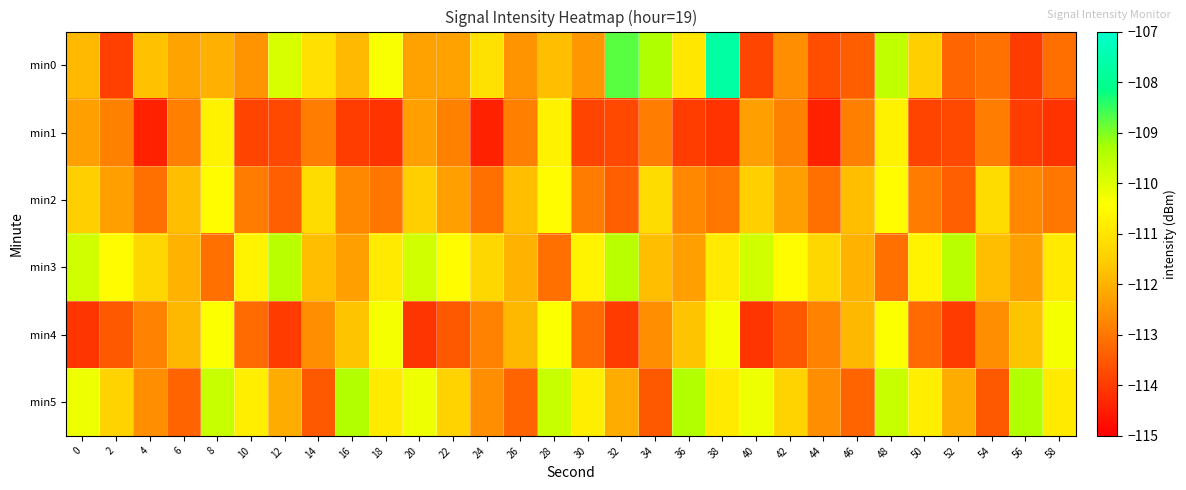

Which series changed the most between 2 and 38?

min0